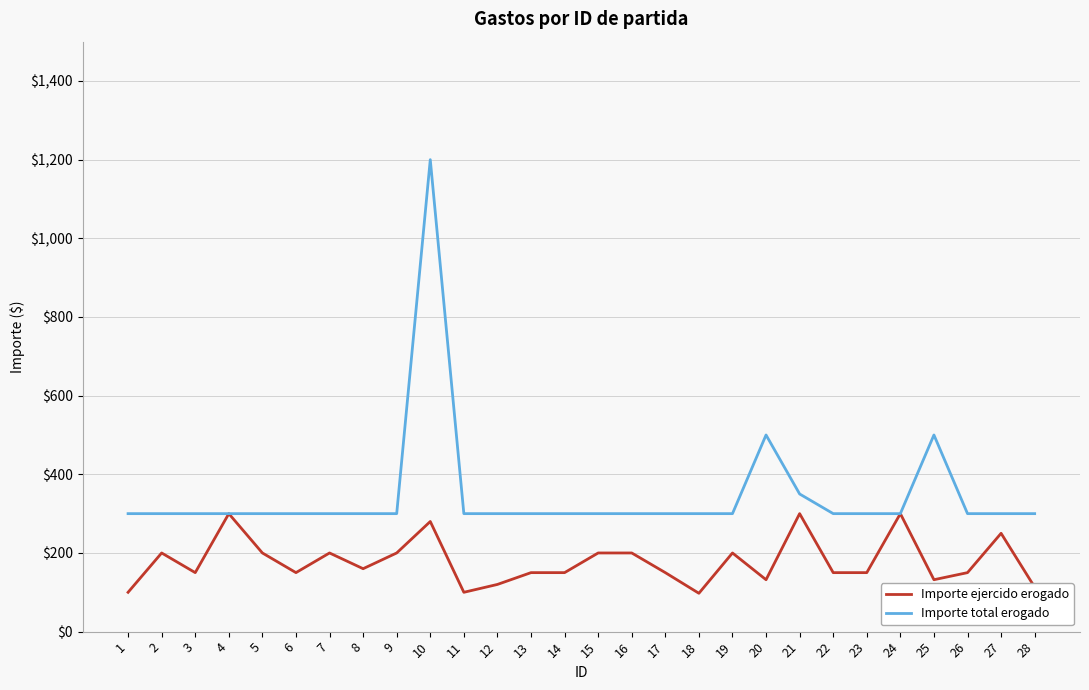

What are all the series names shown in the legend?

Importe ejercido erogado, Importe total erogado